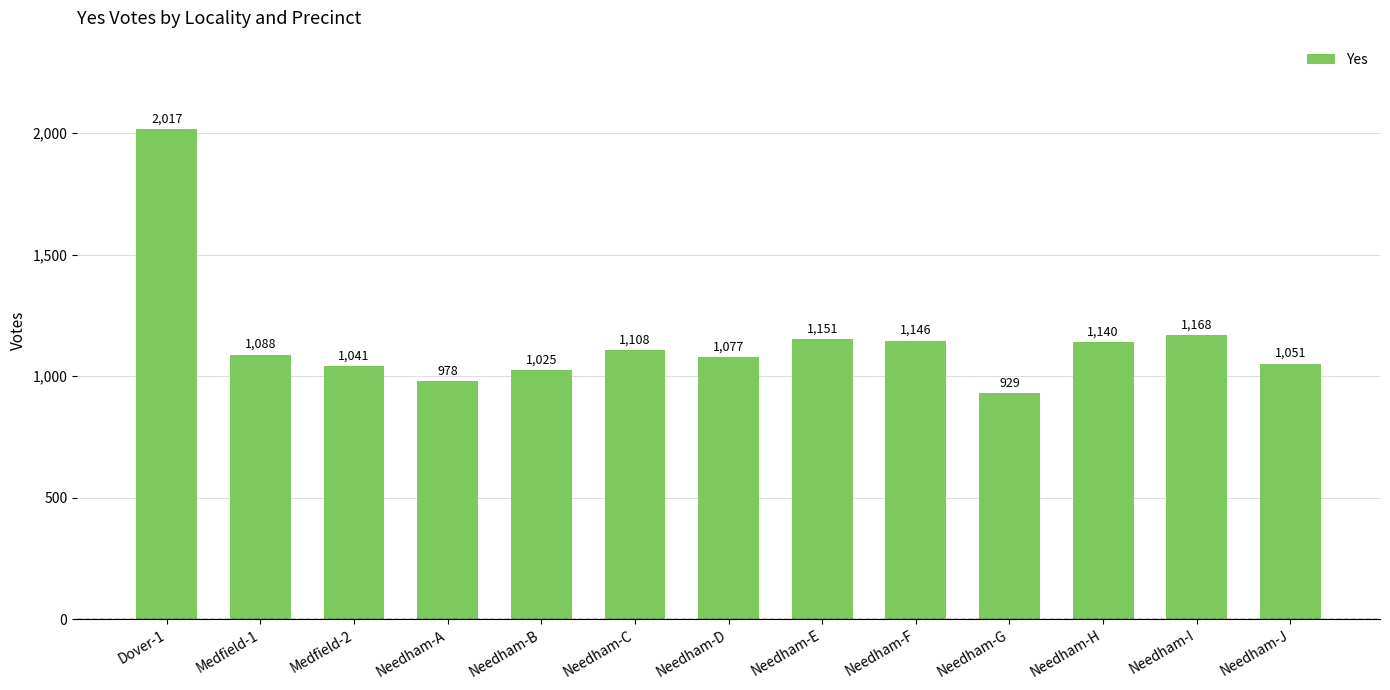

What is the sum of all values?

14919